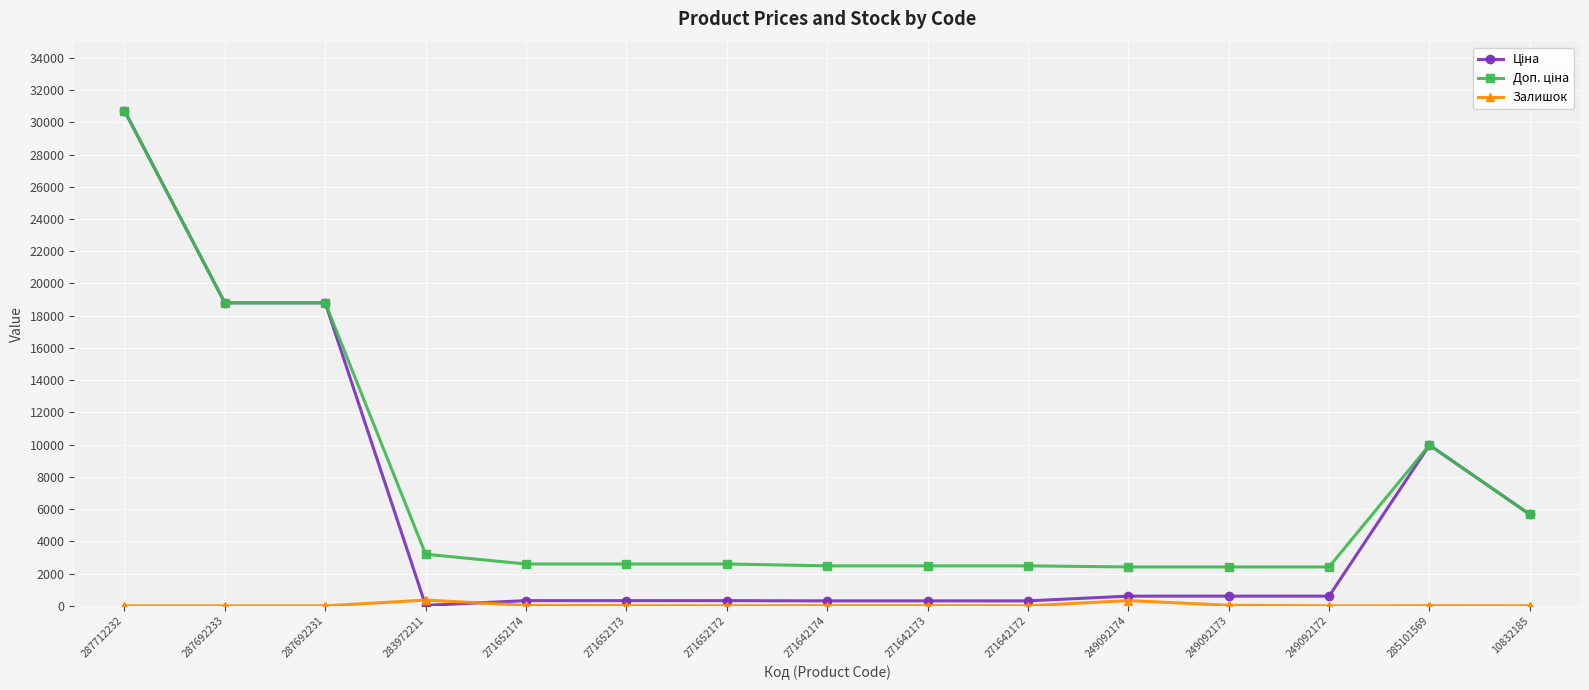

What is the greatest value displayed?

30717.1